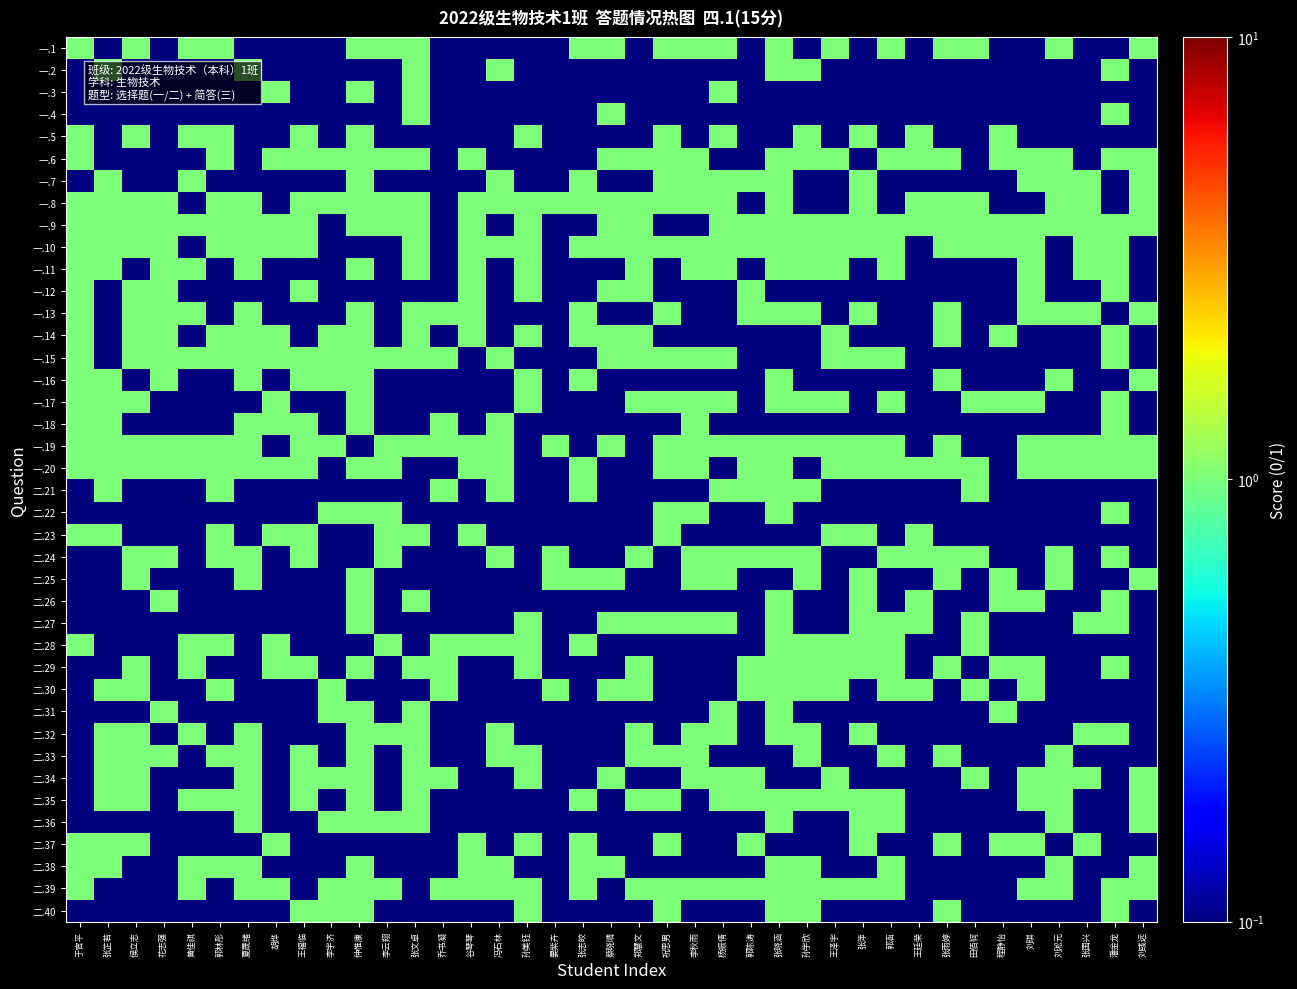

Reading left to right, what are all the values shown in this chart?

一.1: 于官平=1.0	张芷若=0.0	侯立志=1.0	花志强=0.0	黄佳祺=1.0	郭林彤=1.0	夏晟绪=0.0	胡烨=0.0	王福临=0.0	李宇济=0.0	仲惟康=1.0	李云翔=1.0	张文卓=1.0	乔书凝=0.0	谷琴琴=0.0	冯石林=0.0	孙美钰=0.0	晏紫卉=0.0	张志皎=1.0	蔡晓晴=1.0	郑慧文=0.0	祝思男=1.0	李秋雨=1.0	杨振倩=1.0	郭陈涛=0.0	张晓涵=1.0	孙宇欣=0.0	王泽宇=1.0	张萍=0.0	郭涵=1.0	王廷荣=0.0	张雨婷=1.0	田佰轲=1.0	程静怡=0.0	刘琪=0.0	刘淞元=1.0	张国兴=0.0	潘金龙=0.0	刘彧远=1.0
一.2: 于官平=0.0	张芷若=1.0	侯立志=0.0	花志强=0.0	黄佳祺=0.0	郭林彤=0.0	夏晟绪=1.0	胡烨=0.0	王福临=0.0	李宇济=0.0	仲惟康=0.0	李云翔=0.0	张文卓=1.0	乔书凝=0.0	谷琴琴=0.0	冯石林=1.0	孙美钰=0.0	晏紫卉=0.0	张志皎=0.0	蔡晓晴=0.0	郑慧文=0.0	祝思男=0.0	李秋雨=0.0	杨振倩=0.0	郭陈涛=0.0	张晓涵=1.0	孙宇欣=1.0	王泽宇=0.0	张萍=0.0	郭涵=0.0	王廷荣=0.0	张雨婷=0.0	田佰轲=0.0	程静怡=0.0	刘琪=0.0	刘淞元=0.0	张国兴=0.0	潘金龙=1.0	刘彧远=0.0
一.3: 于官平=0.0	张芷若=0.0	侯立志=0.0	花志强=0.0	黄佳祺=0.0	郭林彤=0.0	夏晟绪=0.0	胡烨=1.0	王福临=0.0	李宇济=0.0	仲惟康=1.0	李云翔=0.0	张文卓=1.0	乔书凝=0.0	谷琴琴=0.0	冯石林=0.0	孙美钰=0.0	晏紫卉=0.0	张志皎=0.0	蔡晓晴=0.0	郑慧文=0.0	祝思男=0.0	李秋雨=0.0	杨振倩=1.0	郭陈涛=0.0	张晓涵=0.0	孙宇欣=0.0	王泽宇=0.0	张萍=0.0	郭涵=0.0	王廷荣=0.0	张雨婷=0.0	田佰轲=0.0	程静怡=0.0	刘琪=0.0	刘淞元=0.0	张国兴=0.0	潘金龙=0.0	刘彧远=0.0
一.4: 于官平=0.0	张芷若=0.0	侯立志=0.0	花志强=0.0	黄佳祺=0.0	郭林彤=0.0	夏晟绪=0.0	胡烨=0.0	王福临=0.0	李宇济=0.0	仲惟康=0.0	李云翔=0.0	张文卓=1.0	乔书凝=0.0	谷琴琴=0.0	冯石林=0.0	孙美钰=0.0	晏紫卉=0.0	张志皎=0.0	蔡晓晴=1.0	郑慧文=0.0	祝思男=0.0	李秋雨=0.0	杨振倩=0.0	郭陈涛=0.0	张晓涵=0.0	孙宇欣=0.0	王泽宇=0.0	张萍=0.0	郭涵=0.0	王廷荣=0.0	张雨婷=0.0	田佰轲=0.0	程静怡=0.0	刘琪=0.0	刘淞元=0.0	张国兴=0.0	潘金龙=1.0	刘彧远=0.0
一.5: 于官平=1.0	张芷若=0.0	侯立志=1.0	花志强=0.0	黄佳祺=1.0	郭林彤=1.0	夏晟绪=0.0	胡烨=0.0	王福临=1.0	李宇济=0.0	仲惟康=1.0	李云翔=0.0	张文卓=0.0	乔书凝=0.0	谷琴琴=0.0	冯石林=0.0	孙美钰=1.0	晏紫卉=0.0	张志皎=0.0	蔡晓晴=0.0	郑慧文=0.0	祝思男=1.0	李秋雨=0.0	杨振倩=1.0	郭陈涛=0.0	张晓涵=0.0	孙宇欣=1.0	王泽宇=0.0	张萍=1.0	郭涵=0.0	王廷荣=1.0	张雨婷=0.0	田佰轲=0.0	程静怡=1.0	刘琪=0.0	刘淞元=0.0	张国兴=0.0	潘金龙=0.0	刘彧远=0.0
一.6: 于官平=1.0	张芷若=0.0	侯立志=0.0	花志强=0.0	黄佳祺=0.0	郭林彤=1.0	夏晟绪=0.0	胡烨=1.0	王福临=1.0	李宇济=1.0	仲惟康=1.0	李云翔=1.0	张文卓=1.0	乔书凝=0.0	谷琴琴=1.0	冯石林=0.0	孙美钰=0.0	晏紫卉=0.0	张志皎=0.0	蔡晓晴=1.0	郑慧文=1.0	祝思男=1.0	李秋雨=1.0	杨振倩=0.0	郭陈涛=0.0	张晓涵=1.0	孙宇欣=1.0	王泽宇=1.0	张萍=0.0	郭涵=1.0	王廷荣=1.0	张雨婷=1.0	田佰轲=0.0	程静怡=1.0	刘琪=1.0	刘淞元=1.0	张国兴=0.0	潘金龙=1.0	刘彧远=1.0
一.7: 于官平=0.0	张芷若=1.0	侯立志=0.0	花志强=0.0	黄佳祺=1.0	郭林彤=0.0	夏晟绪=0.0	胡烨=0.0	王福临=0.0	李宇济=0.0	仲惟康=1.0	李云翔=0.0	张文卓=0.0	乔书凝=0.0	谷琴琴=0.0	冯石林=1.0	孙美钰=0.0	晏紫卉=0.0	张志皎=1.0	蔡晓晴=0.0	郑慧文=0.0	祝思男=1.0	李秋雨=1.0	杨振倩=1.0	郭陈涛=1.0	张晓涵=1.0	孙宇欣=0.0	王泽宇=0.0	张萍=1.0	郭涵=0.0	王廷荣=0.0	张雨婷=0.0	田佰轲=0.0	程静怡=0.0	刘琪=1.0	刘淞元=1.0	张国兴=1.0	潘金龙=0.0	刘彧远=1.0
一.8: 于官平=1.0	张芷若=1.0	侯立志=1.0	花志强=1.0	黄佳祺=0.0	郭林彤=1.0	夏晟绪=1.0	胡烨=0.0	王福临=1.0	李宇济=1.0	仲惟康=1.0	李云翔=1.0	张文卓=1.0	乔书凝=0.0	谷琴琴=1.0	冯石林=1.0	孙美钰=1.0	晏紫卉=1.0	张志皎=1.0	蔡晓晴=1.0	郑慧文=1.0	祝思男=1.0	李秋雨=1.0	杨振倩=1.0	郭陈涛=0.0	张晓涵=1.0	孙宇欣=0.0	王泽宇=0.0	张萍=1.0	郭涵=0.0	王廷荣=1.0	张雨婷=1.0	田佰轲=1.0	程静怡=0.0	刘琪=0.0	刘淞元=1.0	张国兴=1.0	潘金龙=0.0	刘彧远=1.0
一.9: 于官平=1.0	张芷若=1.0	侯立志=1.0	花志强=1.0	黄佳祺=1.0	郭林彤=1.0	夏晟绪=1.0	胡烨=1.0	王福临=1.0	李宇济=0.0	仲惟康=1.0	李云翔=1.0	张文卓=1.0	乔书凝=0.0	谷琴琴=1.0	冯石林=0.0	孙美钰=1.0	晏紫卉=0.0	张志皎=0.0	蔡晓晴=1.0	郑慧文=1.0	祝思男=0.0	李秋雨=0.0	杨振倩=1.0	郭陈涛=1.0	张晓涵=1.0	孙宇欣=1.0	王泽宇=1.0	张萍=1.0	郭涵=1.0	王廷荣=1.0	张雨婷=1.0	田佰轲=1.0	程静怡=1.0	刘琪=1.0	刘淞元=1.0	张国兴=1.0	潘金龙=1.0	刘彧远=1.0
一.10: 于官平=1.0	张芷若=1.0	侯立志=1.0	花志强=1.0	黄佳祺=0.0	郭林彤=1.0	夏晟绪=1.0	胡烨=1.0	王福临=1.0	李宇济=0.0	仲惟康=0.0	李云翔=0.0	张文卓=1.0	乔书凝=0.0	谷琴琴=1.0	冯石林=1.0	孙美钰=1.0	晏紫卉=0.0	张志皎=1.0	蔡晓晴=1.0	郑慧文=1.0	祝思男=1.0	李秋雨=1.0	杨振倩=1.0	郭陈涛=1.0	张晓涵=1.0	孙宇欣=1.0	王泽宇=1.0	张萍=1.0	郭涵=1.0	王廷荣=0.0	张雨婷=1.0	田佰轲=1.0	程静怡=1.0	刘琪=1.0	刘淞元=0.0	张国兴=1.0	潘金龙=1.0	刘彧远=0.0
一.11: 于官平=1.0	张芷若=1.0	侯立志=0.0	花志强=1.0	黄佳祺=1.0	郭林彤=0.0	夏晟绪=1.0	胡烨=0.0	王福临=0.0	李宇济=0.0	仲惟康=1.0	李云翔=0.0	张文卓=1.0	乔书凝=0.0	谷琴琴=1.0	冯石林=0.0	孙美钰=1.0	晏紫卉=0.0	张志皎=0.0	蔡晓晴=0.0	郑慧文=1.0	祝思男=0.0	李秋雨=1.0	杨振倩=1.0	郭陈涛=0.0	张晓涵=1.0	孙宇欣=1.0	王泽宇=1.0	张萍=0.0	郭涵=1.0	王廷荣=0.0	张雨婷=0.0	田佰轲=0.0	程静怡=0.0	刘琪=1.0	刘淞元=0.0	张国兴=1.0	潘金龙=1.0	刘彧远=0.0
一.12: 于官平=1.0	张芷若=0.0	侯立志=1.0	花志强=1.0	黄佳祺=0.0	郭林彤=0.0	夏晟绪=0.0	胡烨=0.0	王福临=1.0	李宇济=0.0	仲惟康=0.0	李云翔=0.0	张文卓=0.0	乔书凝=0.0	谷琴琴=1.0	冯石林=0.0	孙美钰=1.0	晏紫卉=0.0	张志皎=0.0	蔡晓晴=1.0	郑慧文=1.0	祝思男=0.0	李秋雨=0.0	杨振倩=0.0	郭陈涛=1.0	张晓涵=0.0	孙宇欣=0.0	王泽宇=0.0	张萍=0.0	郭涵=0.0	王廷荣=0.0	张雨婷=0.0	田佰轲=0.0	程静怡=0.0	刘琪=1.0	刘淞元=0.0	张国兴=0.0	潘金龙=1.0	刘彧远=0.0
一.13: 于官平=1.0	张芷若=0.0	侯立志=1.0	花志强=1.0	黄佳祺=1.0	郭林彤=0.0	夏晟绪=1.0	胡烨=0.0	王福临=0.0	李宇济=0.0	仲惟康=1.0	李云翔=0.0	张文卓=1.0	乔书凝=1.0	谷琴琴=1.0	冯石林=0.0	孙美钰=0.0	晏紫卉=0.0	张志皎=1.0	蔡晓晴=0.0	郑慧文=0.0	祝思男=1.0	李秋雨=0.0	杨振倩=0.0	郭陈涛=1.0	张晓涵=1.0	孙宇欣=1.0	王泽宇=0.0	张萍=1.0	郭涵=0.0	王廷荣=0.0	张雨婷=1.0	田佰轲=0.0	程静怡=0.0	刘琪=1.0	刘淞元=1.0	张国兴=1.0	潘金龙=0.0	刘彧远=1.0
一.14: 于官平=1.0	张芷若=0.0	侯立志=1.0	花志强=1.0	黄佳祺=0.0	郭林彤=1.0	夏晟绪=1.0	胡烨=1.0	王福临=0.0	李宇济=1.0	仲惟康=1.0	李云翔=0.0	张文卓=1.0	乔书凝=0.0	谷琴琴=1.0	冯石林=0.0	孙美钰=1.0	晏紫卉=0.0	张志皎=1.0	蔡晓晴=1.0	郑慧文=1.0	祝思男=0.0	李秋雨=0.0	杨振倩=0.0	郭陈涛=0.0	张晓涵=0.0	孙宇欣=0.0	王泽宇=1.0	张萍=0.0	郭涵=0.0	王廷荣=0.0	张雨婷=1.0	田佰轲=0.0	程静怡=1.0	刘琪=0.0	刘淞元=0.0	张国兴=0.0	潘金龙=1.0	刘彧远=0.0
一.15: 于官平=1.0	张芷若=0.0	侯立志=1.0	花志强=1.0	黄佳祺=1.0	郭林彤=1.0	夏晟绪=1.0	胡烨=1.0	王福临=1.0	李宇济=1.0	仲惟康=1.0	李云翔=1.0	张文卓=1.0	乔书凝=1.0	谷琴琴=0.0	冯石林=1.0	孙美钰=0.0	晏紫卉=0.0	张志皎=0.0	蔡晓晴=1.0	郑慧文=1.0	祝思男=1.0	李秋雨=1.0	杨振倩=1.0	郭陈涛=0.0	张晓涵=0.0	孙宇欣=0.0	王泽宇=1.0	张萍=1.0	郭涵=1.0	王廷荣=0.0	张雨婷=0.0	田佰轲=0.0	程静怡=0.0	刘琪=0.0	刘淞元=0.0	张国兴=0.0	潘金龙=1.0	刘彧远=0.0
一.16: 于官平=1.0	张芷若=1.0	侯立志=0.0	花志强=1.0	黄佳祺=0.0	郭林彤=0.0	夏晟绪=1.0	胡烨=0.0	王福临=1.0	李宇济=1.0	仲惟康=1.0	李云翔=0.0	张文卓=0.0	乔书凝=0.0	谷琴琴=0.0	冯石林=0.0	孙美钰=1.0	晏紫卉=0.0	张志皎=1.0	蔡晓晴=0.0	郑慧文=0.0	祝思男=0.0	李秋雨=0.0	杨振倩=0.0	郭陈涛=0.0	张晓涵=1.0	孙宇欣=0.0	王泽宇=0.0	张萍=0.0	郭涵=0.0	王廷荣=0.0	张雨婷=1.0	田佰轲=0.0	程静怡=0.0	刘琪=0.0	刘淞元=1.0	张国兴=0.0	潘金龙=0.0	刘彧远=1.0
一.17: 于官平=1.0	张芷若=1.0	侯立志=1.0	花志强=0.0	黄佳祺=0.0	郭林彤=0.0	夏晟绪=0.0	胡烨=1.0	王福临=0.0	李宇济=0.0	仲惟康=1.0	李云翔=0.0	张文卓=0.0	乔书凝=0.0	谷琴琴=0.0	冯石林=0.0	孙美钰=1.0	晏紫卉=0.0	张志皎=0.0	蔡晓晴=0.0	郑慧文=1.0	祝思男=1.0	李秋雨=1.0	杨振倩=1.0	郭陈涛=0.0	张晓涵=1.0	孙宇欣=1.0	王泽宇=1.0	张萍=0.0	郭涵=1.0	王廷荣=0.0	张雨婷=0.0	田佰轲=1.0	程静怡=1.0	刘琪=1.0	刘淞元=0.0	张国兴=0.0	潘金龙=1.0	刘彧远=0.0
一.18: 于官平=1.0	张芷若=1.0	侯立志=0.0	花志强=0.0	黄佳祺=0.0	郭林彤=0.0	夏晟绪=1.0	胡烨=1.0	王福临=1.0	李宇济=0.0	仲惟康=1.0	李云翔=0.0	张文卓=0.0	乔书凝=1.0	谷琴琴=0.0	冯石林=1.0	孙美钰=0.0	晏紫卉=0.0	张志皎=0.0	蔡晓晴=0.0	郑慧文=0.0	祝思男=0.0	李秋雨=1.0	杨振倩=0.0	郭陈涛=0.0	张晓涵=0.0	孙宇欣=0.0	王泽宇=0.0	张萍=0.0	郭涵=0.0	王廷荣=0.0	张雨婷=0.0	田佰轲=0.0	程静怡=0.0	刘琪=0.0	刘淞元=0.0	张国兴=0.0	潘金龙=1.0	刘彧远=0.0
一.19: 于官平=1.0	张芷若=1.0	侯立志=1.0	花志强=1.0	黄佳祺=1.0	郭林彤=1.0	夏晟绪=1.0	胡烨=0.0	王福临=1.0	李宇济=1.0	仲惟康=0.0	李云翔=1.0	张文卓=1.0	乔书凝=1.0	谷琴琴=1.0	冯石林=1.0	孙美钰=0.0	晏紫卉=1.0	张志皎=0.0	蔡晓晴=1.0	郑慧文=0.0	祝思男=1.0	李秋雨=1.0	杨振倩=1.0	郭陈涛=1.0	张晓涵=1.0	孙宇欣=1.0	王泽宇=1.0	张萍=1.0	郭涵=1.0	王廷荣=0.0	张雨婷=1.0	田佰轲=0.0	程静怡=0.0	刘琪=1.0	刘淞元=1.0	张国兴=1.0	潘金龙=1.0	刘彧远=1.0
一.20: 于官平=1.0	张芷若=1.0	侯立志=1.0	花志强=1.0	黄佳祺=1.0	郭林彤=1.0	夏晟绪=1.0	胡烨=1.0	王福临=1.0	李宇济=0.0	仲惟康=1.0	李云翔=1.0	张文卓=0.0	乔书凝=0.0	谷琴琴=1.0	冯石林=1.0	孙美钰=0.0	晏紫卉=0.0	张志皎=1.0	蔡晓晴=0.0	郑慧文=0.0	祝思男=1.0	李秋雨=1.0	杨振倩=0.0	郭陈涛=1.0	张晓涵=1.0	孙宇欣=0.0	王泽宇=1.0	张萍=1.0	郭涵=1.0	王廷荣=1.0	张雨婷=1.0	田佰轲=1.0	程静怡=0.0	刘琪=1.0	刘淞元=1.0	张国兴=1.0	潘金龙=1.0	刘彧远=1.0
二.21: 于官平=0.0	张芷若=1.0	侯立志=0.0	花志强=0.0	黄佳祺=0.0	郭林彤=1.0	夏晟绪=0.0	胡烨=0.0	王福临=0.0	李宇济=0.0	仲惟康=0.0	李云翔=0.0	张文卓=0.0	乔书凝=1.0	谷琴琴=0.0	冯石林=1.0	孙美钰=0.0	晏紫卉=0.0	张志皎=1.0	蔡晓晴=0.0	郑慧文=0.0	祝思男=0.0	李秋雨=0.0	杨振倩=1.0	郭陈涛=1.0	张晓涵=1.0	孙宇欣=1.0	王泽宇=0.0	张萍=0.0	郭涵=0.0	王廷荣=0.0	张雨婷=0.0	田佰轲=1.0	程静怡=0.0	刘琪=0.0	刘淞元=0.0	张国兴=0.0	潘金龙=0.0	刘彧远=0.0
二.22: 于官平=0.0	张芷若=0.0	侯立志=0.0	花志强=0.0	黄佳祺=0.0	郭林彤=0.0	夏晟绪=0.0	胡烨=0.0	王福临=0.0	李宇济=1.0	仲惟康=1.0	李云翔=1.0	张文卓=0.0	乔书凝=0.0	谷琴琴=0.0	冯石林=0.0	孙美钰=0.0	晏紫卉=0.0	张志皎=0.0	蔡晓晴=0.0	郑慧文=0.0	祝思男=1.0	李秋雨=1.0	杨振倩=0.0	郭陈涛=0.0	张晓涵=1.0	孙宇欣=0.0	王泽宇=0.0	张萍=0.0	郭涵=0.0	王廷荣=0.0	张雨婷=0.0	田佰轲=0.0	程静怡=0.0	刘琪=0.0	刘淞元=0.0	张国兴=0.0	潘金龙=1.0	刘彧远=0.0
二.23: 于官平=1.0	张芷若=1.0	侯立志=0.0	花志强=0.0	黄佳祺=0.0	郭林彤=1.0	夏晟绪=0.0	胡烨=1.0	王福临=1.0	李宇济=0.0	仲惟康=0.0	李云翔=1.0	张文卓=1.0	乔书凝=0.0	谷琴琴=1.0	冯石林=0.0	孙美钰=0.0	晏紫卉=0.0	张志皎=0.0	蔡晓晴=0.0	郑慧文=0.0	祝思男=1.0	李秋雨=0.0	杨振倩=0.0	郭陈涛=0.0	张晓涵=0.0	孙宇欣=0.0	王泽宇=1.0	张萍=1.0	郭涵=0.0	王廷荣=1.0	张雨婷=0.0	田佰轲=0.0	程静怡=0.0	刘琪=0.0	刘淞元=0.0	张国兴=0.0	潘金龙=0.0	刘彧远=0.0
二.24: 于官平=0.0	张芷若=0.0	侯立志=1.0	花志强=1.0	黄佳祺=0.0	郭林彤=1.0	夏晟绪=1.0	胡烨=0.0	王福临=1.0	李宇济=0.0	仲惟康=0.0	李云翔=1.0	张文卓=0.0	乔书凝=0.0	谷琴琴=0.0	冯石林=1.0	孙美钰=0.0	晏紫卉=1.0	张志皎=0.0	蔡晓晴=0.0	郑慧文=1.0	祝思男=0.0	李秋雨=1.0	杨振倩=1.0	郭陈涛=1.0	张晓涵=1.0	孙宇欣=1.0	王泽宇=0.0	张萍=0.0	郭涵=1.0	王廷荣=1.0	张雨婷=1.0	田佰轲=1.0	程静怡=0.0	刘琪=0.0	刘淞元=1.0	张国兴=0.0	潘金龙=1.0	刘彧远=0.0
二.25: 于官平=0.0	张芷若=0.0	侯立志=1.0	花志强=0.0	黄佳祺=0.0	郭林彤=0.0	夏晟绪=1.0	胡烨=0.0	王福临=0.0	李宇济=0.0	仲惟康=1.0	李云翔=0.0	张文卓=0.0	乔书凝=0.0	谷琴琴=0.0	冯石林=0.0	孙美钰=0.0	晏紫卉=1.0	张志皎=1.0	蔡晓晴=1.0	郑慧文=0.0	祝思男=0.0	李秋雨=1.0	杨振倩=1.0	郭陈涛=0.0	张晓涵=0.0	孙宇欣=1.0	王泽宇=0.0	张萍=1.0	郭涵=0.0	王廷荣=0.0	张雨婷=1.0	田佰轲=0.0	程静怡=1.0	刘琪=0.0	刘淞元=1.0	张国兴=0.0	潘金龙=0.0	刘彧远=1.0
二.26: 于官平=0.0	张芷若=0.0	侯立志=0.0	花志强=1.0	黄佳祺=0.0	郭林彤=0.0	夏晟绪=0.0	胡烨=0.0	王福临=0.0	李宇济=0.0	仲惟康=1.0	李云翔=0.0	张文卓=1.0	乔书凝=0.0	谷琴琴=0.0	冯石林=0.0	孙美钰=0.0	晏紫卉=0.0	张志皎=0.0	蔡晓晴=0.0	郑慧文=0.0	祝思男=0.0	李秋雨=0.0	杨振倩=0.0	郭陈涛=0.0	张晓涵=1.0	孙宇欣=0.0	王泽宇=0.0	张萍=1.0	郭涵=0.0	王廷荣=1.0	张雨婷=0.0	田佰轲=0.0	程静怡=1.0	刘琪=1.0	刘淞元=0.0	张国兴=0.0	潘金龙=1.0	刘彧远=0.0
二.27: 于官平=0.0	张芷若=0.0	侯立志=0.0	花志强=0.0	黄佳祺=0.0	郭林彤=0.0	夏晟绪=0.0	胡烨=0.0	王福临=0.0	李宇济=0.0	仲惟康=1.0	李云翔=0.0	张文卓=0.0	乔书凝=0.0	谷琴琴=0.0	冯石林=0.0	孙美钰=1.0	晏紫卉=0.0	张志皎=0.0	蔡晓晴=1.0	郑慧文=1.0	祝思男=1.0	李秋雨=1.0	杨振倩=1.0	郭陈涛=0.0	张晓涵=1.0	孙宇欣=0.0	王泽宇=0.0	张萍=1.0	郭涵=1.0	王廷荣=1.0	张雨婷=0.0	田佰轲=1.0	程静怡=0.0	刘琪=0.0	刘淞元=0.0	张国兴=1.0	潘金龙=1.0	刘彧远=0.0
二.28: 于官平=1.0	张芷若=0.0	侯立志=0.0	花志强=0.0	黄佳祺=1.0	郭林彤=1.0	夏晟绪=0.0	胡烨=1.0	王福临=0.0	李宇济=0.0	仲惟康=0.0	李云翔=1.0	张文卓=0.0	乔书凝=1.0	谷琴琴=1.0	冯石林=1.0	孙美钰=1.0	晏紫卉=0.0	张志皎=1.0	蔡晓晴=0.0	郑慧文=0.0	祝思男=0.0	李秋雨=0.0	杨振倩=0.0	郭陈涛=0.0	张晓涵=1.0	孙宇欣=1.0	王泽宇=1.0	张萍=1.0	郭涵=1.0	王廷荣=0.0	张雨婷=0.0	田佰轲=1.0	程静怡=0.0	刘琪=0.0	刘淞元=0.0	张国兴=0.0	潘金龙=0.0	刘彧远=0.0
二.29: 于官平=0.0	张芷若=0.0	侯立志=1.0	花志强=0.0	黄佳祺=1.0	郭林彤=0.0	夏晟绪=0.0	胡烨=1.0	王福临=1.0	李宇济=0.0	仲惟康=1.0	李云翔=0.0	张文卓=1.0	乔书凝=1.0	谷琴琴=0.0	冯石林=0.0	孙美钰=1.0	晏紫卉=0.0	张志皎=0.0	蔡晓晴=0.0	郑慧文=1.0	祝思男=0.0	李秋雨=0.0	杨振倩=0.0	郭陈涛=1.0	张晓涵=1.0	孙宇欣=1.0	王泽宇=1.0	张萍=1.0	郭涵=1.0	王廷荣=0.0	张雨婷=1.0	田佰轲=0.0	程静怡=1.0	刘琪=1.0	刘淞元=0.0	张国兴=0.0	潘金龙=1.0	刘彧远=0.0
二.30: 于官平=0.0	张芷若=1.0	侯立志=1.0	花志强=0.0	黄佳祺=0.0	郭林彤=1.0	夏晟绪=0.0	胡烨=0.0	王福临=0.0	李宇济=1.0	仲惟康=0.0	李云翔=0.0	张文卓=0.0	乔书凝=1.0	谷琴琴=0.0	冯石林=0.0	孙美钰=0.0	晏紫卉=1.0	张志皎=0.0	蔡晓晴=1.0	郑慧文=1.0	祝思男=0.0	李秋雨=0.0	杨振倩=0.0	郭陈涛=1.0	张晓涵=1.0	孙宇欣=1.0	王泽宇=1.0	张萍=0.0	郭涵=1.0	王廷荣=1.0	张雨婷=0.0	田佰轲=1.0	程静怡=0.0	刘琪=1.0	刘淞元=0.0	张国兴=0.0	潘金龙=0.0	刘彧远=0.0
二.31: 于官平=0.0	张芷若=0.0	侯立志=0.0	花志强=1.0	黄佳祺=0.0	郭林彤=0.0	夏晟绪=0.0	胡烨=0.0	王福临=0.0	李宇济=1.0	仲惟康=1.0	李云翔=0.0	张文卓=1.0	乔书凝=0.0	谷琴琴=0.0	冯石林=0.0	孙美钰=0.0	晏紫卉=0.0	张志皎=0.0	蔡晓晴=0.0	郑慧文=0.0	祝思男=0.0	李秋雨=0.0	杨振倩=1.0	郭陈涛=0.0	张晓涵=1.0	孙宇欣=0.0	王泽宇=0.0	张萍=0.0	郭涵=0.0	王廷荣=0.0	张雨婷=0.0	田佰轲=0.0	程静怡=1.0	刘琪=0.0	刘淞元=0.0	张国兴=0.0	潘金龙=0.0	刘彧远=0.0
二.32: 于官平=0.0	张芷若=1.0	侯立志=1.0	花志强=0.0	黄佳祺=1.0	郭林彤=0.0	夏晟绪=1.0	胡烨=0.0	王福临=0.0	李宇济=0.0	仲惟康=1.0	李云翔=1.0	张文卓=1.0	乔书凝=0.0	谷琴琴=0.0	冯石林=1.0	孙美钰=0.0	晏紫卉=0.0	张志皎=0.0	蔡晓晴=0.0	郑慧文=1.0	祝思男=0.0	李秋雨=1.0	杨振倩=1.0	郭陈涛=0.0	张晓涵=1.0	孙宇欣=1.0	王泽宇=0.0	张萍=1.0	郭涵=0.0	王廷荣=0.0	张雨婷=0.0	田佰轲=0.0	程静怡=0.0	刘琪=0.0	刘淞元=0.0	张国兴=1.0	潘金龙=1.0	刘彧远=0.0
二.33: 于官平=0.0	张芷若=1.0	侯立志=1.0	花志强=1.0	黄佳祺=0.0	郭林彤=1.0	夏晟绪=1.0	胡烨=0.0	王福临=1.0	李宇济=0.0	仲惟康=1.0	李云翔=0.0	张文卓=1.0	乔书凝=0.0	谷琴琴=0.0	冯石林=1.0	孙美钰=1.0	晏紫卉=0.0	张志皎=0.0	蔡晓晴=0.0	郑慧文=1.0	祝思男=1.0	李秋雨=1.0	杨振倩=0.0	郭陈涛=0.0	张晓涵=0.0	孙宇欣=1.0	王泽宇=0.0	张萍=0.0	郭涵=1.0	王廷荣=0.0	张雨婷=1.0	田佰轲=0.0	程静怡=0.0	刘琪=0.0	刘淞元=1.0	张国兴=0.0	潘金龙=0.0	刘彧远=0.0
二.34: 于官平=0.0	张芷若=1.0	侯立志=1.0	花志强=0.0	黄佳祺=0.0	郭林彤=0.0	夏晟绪=1.0	胡烨=0.0	王福临=1.0	李宇济=1.0	仲惟康=1.0	李云翔=0.0	张文卓=1.0	乔书凝=1.0	谷琴琴=0.0	冯石林=0.0	孙美钰=1.0	晏紫卉=0.0	张志皎=0.0	蔡晓晴=1.0	郑慧文=0.0	祝思男=0.0	李秋雨=1.0	杨振倩=1.0	郭陈涛=1.0	张晓涵=0.0	孙宇欣=0.0	王泽宇=1.0	张萍=0.0	郭涵=0.0	王廷荣=0.0	张雨婷=0.0	田佰轲=1.0	程静怡=0.0	刘琪=1.0	刘淞元=1.0	张国兴=1.0	潘金龙=0.0	刘彧远=1.0
二.35: 于官平=0.0	张芷若=1.0	侯立志=1.0	花志强=0.0	黄佳祺=1.0	郭林彤=1.0	夏晟绪=1.0	胡烨=0.0	王福临=1.0	李宇济=0.0	仲惟康=1.0	李云翔=0.0	张文卓=1.0	乔书凝=0.0	谷琴琴=0.0	冯石林=0.0	孙美钰=0.0	晏紫卉=0.0	张志皎=1.0	蔡晓晴=0.0	郑慧文=1.0	祝思男=1.0	李秋雨=0.0	杨振倩=1.0	郭陈涛=1.0	张晓涵=1.0	孙宇欣=1.0	王泽宇=1.0	张萍=1.0	郭涵=1.0	王廷荣=0.0	张雨婷=0.0	田佰轲=0.0	程静怡=0.0	刘琪=1.0	刘淞元=1.0	张国兴=0.0	潘金龙=0.0	刘彧远=1.0
二.36: 于官平=0.0	张芷若=0.0	侯立志=0.0	花志强=0.0	黄佳祺=0.0	郭林彤=0.0	夏晟绪=1.0	胡烨=0.0	王福临=0.0	李宇济=1.0	仲惟康=1.0	李云翔=1.0	张文卓=1.0	乔书凝=0.0	谷琴琴=0.0	冯石林=0.0	孙美钰=0.0	晏紫卉=0.0	张志皎=0.0	蔡晓晴=0.0	郑慧文=0.0	祝思男=0.0	李秋雨=0.0	杨振倩=0.0	郭陈涛=0.0	张晓涵=1.0	孙宇欣=0.0	王泽宇=0.0	张萍=1.0	郭涵=1.0	王廷荣=0.0	张雨婷=0.0	田佰轲=0.0	程静怡=0.0	刘琪=0.0	刘淞元=1.0	张国兴=0.0	潘金龙=0.0	刘彧远=1.0
二.37: 于官平=1.0	张芷若=1.0	侯立志=1.0	花志强=0.0	黄佳祺=0.0	郭林彤=0.0	夏晟绪=0.0	胡烨=1.0	王福临=0.0	李宇济=0.0	仲惟康=0.0	李云翔=0.0	张文卓=0.0	乔书凝=0.0	谷琴琴=1.0	冯石林=0.0	孙美钰=1.0	晏紫卉=0.0	张志皎=1.0	蔡晓晴=0.0	郑慧文=0.0	祝思男=1.0	李秋雨=0.0	杨振倩=0.0	郭陈涛=1.0	张晓涵=0.0	孙宇欣=0.0	王泽宇=0.0	张萍=1.0	郭涵=0.0	王廷荣=0.0	张雨婷=1.0	田佰轲=0.0	程静怡=1.0	刘琪=1.0	刘淞元=0.0	张国兴=1.0	潘金龙=0.0	刘彧远=0.0
二.38: 于官平=1.0	张芷若=1.0	侯立志=0.0	花志强=0.0	黄佳祺=1.0	郭林彤=1.0	夏晟绪=1.0	胡烨=0.0	王福临=0.0	李宇济=0.0	仲惟康=1.0	李云翔=0.0	张文卓=0.0	乔书凝=0.0	谷琴琴=1.0	冯石林=1.0	孙美钰=0.0	晏紫卉=0.0	张志皎=1.0	蔡晓晴=1.0	郑慧文=0.0	祝思男=0.0	李秋雨=0.0	杨振倩=0.0	郭陈涛=0.0	张晓涵=1.0	孙宇欣=1.0	王泽宇=0.0	张萍=0.0	郭涵=1.0	王廷荣=0.0	张雨婷=0.0	田佰轲=0.0	程静怡=0.0	刘琪=0.0	刘淞元=1.0	张国兴=0.0	潘金龙=0.0	刘彧远=1.0
二.39: 于官平=1.0	张芷若=0.0	侯立志=0.0	花志强=0.0	黄佳祺=1.0	郭林彤=0.0	夏晟绪=1.0	胡烨=1.0	王福临=0.0	李宇济=1.0	仲惟康=1.0	李云翔=1.0	张文卓=0.0	乔书凝=1.0	谷琴琴=1.0	冯石林=1.0	孙美钰=1.0	晏紫卉=0.0	张志皎=1.0	蔡晓晴=0.0	郑慧文=1.0	祝思男=1.0	李秋雨=1.0	杨振倩=1.0	郭陈涛=1.0	张晓涵=1.0	孙宇欣=1.0	王泽宇=1.0	张萍=1.0	郭涵=1.0	王廷荣=0.0	张雨婷=0.0	田佰轲=0.0	程静怡=0.0	刘琪=1.0	刘淞元=1.0	张国兴=0.0	潘金龙=1.0	刘彧远=1.0
二.40: 于官平=0.0	张芷若=0.0	侯立志=0.0	花志强=0.0	黄佳祺=0.0	郭林彤=0.0	夏晟绪=0.0	胡烨=0.0	王福临=1.0	李宇济=1.0	仲惟康=1.0	李云翔=0.0	张文卓=0.0	乔书凝=0.0	谷琴琴=0.0	冯石林=0.0	孙美钰=1.0	晏紫卉=0.0	张志皎=0.0	蔡晓晴=0.0	郑慧文=0.0	祝思男=1.0	李秋雨=0.0	杨振倩=0.0	郭陈涛=0.0	张晓涵=1.0	孙宇欣=1.0	王泽宇=0.0	张萍=0.0	郭涵=0.0	王廷荣=0.0	张雨婷=1.0	田佰轲=0.0	程静怡=0.0	刘琪=0.0	刘淞元=0.0	张国兴=0.0	潘金龙=1.0	刘彧远=0.0